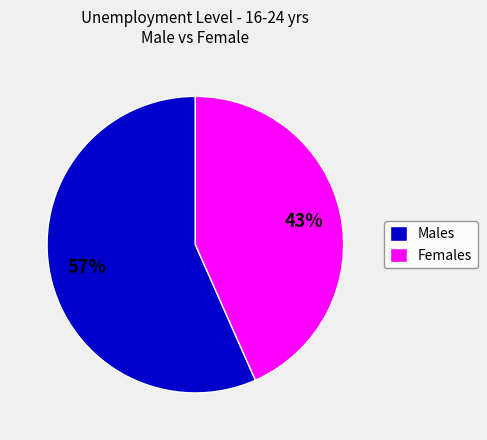

What is the ratio of the value at Males to the value at Females?

1.3